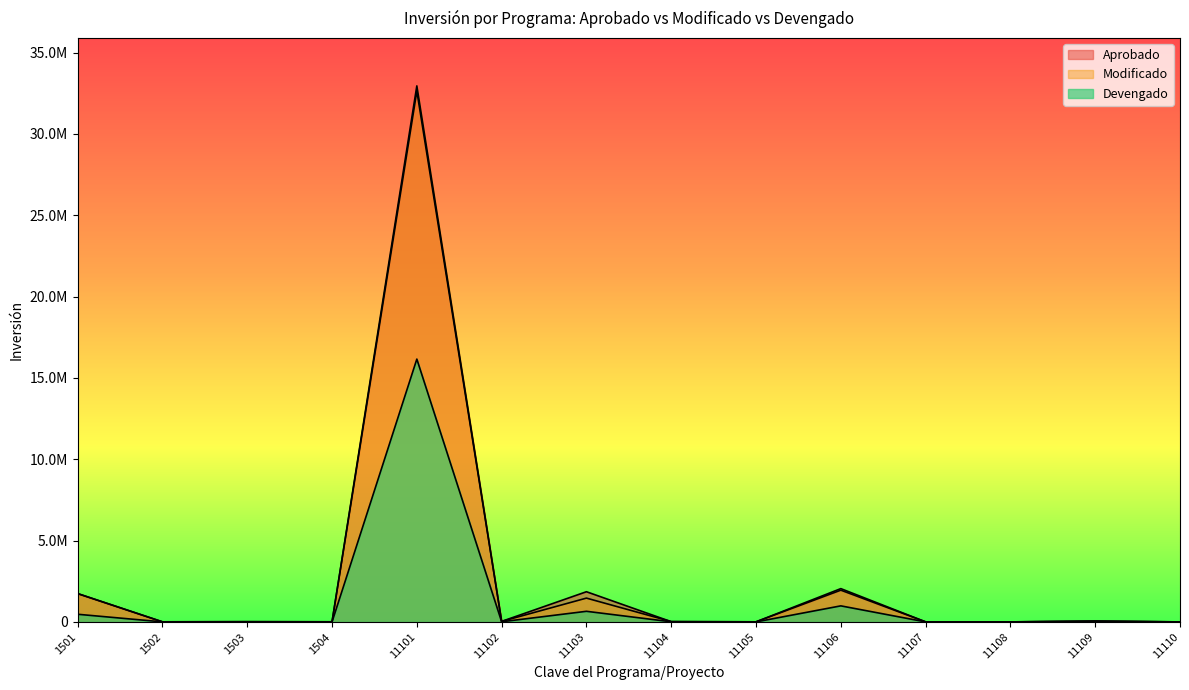

What is the sum of all Aprobado values?

38323170.1